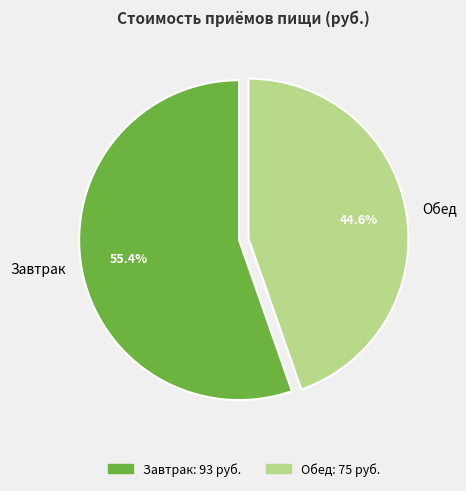

Which category has the biggest portion of the pie?

Завтрак